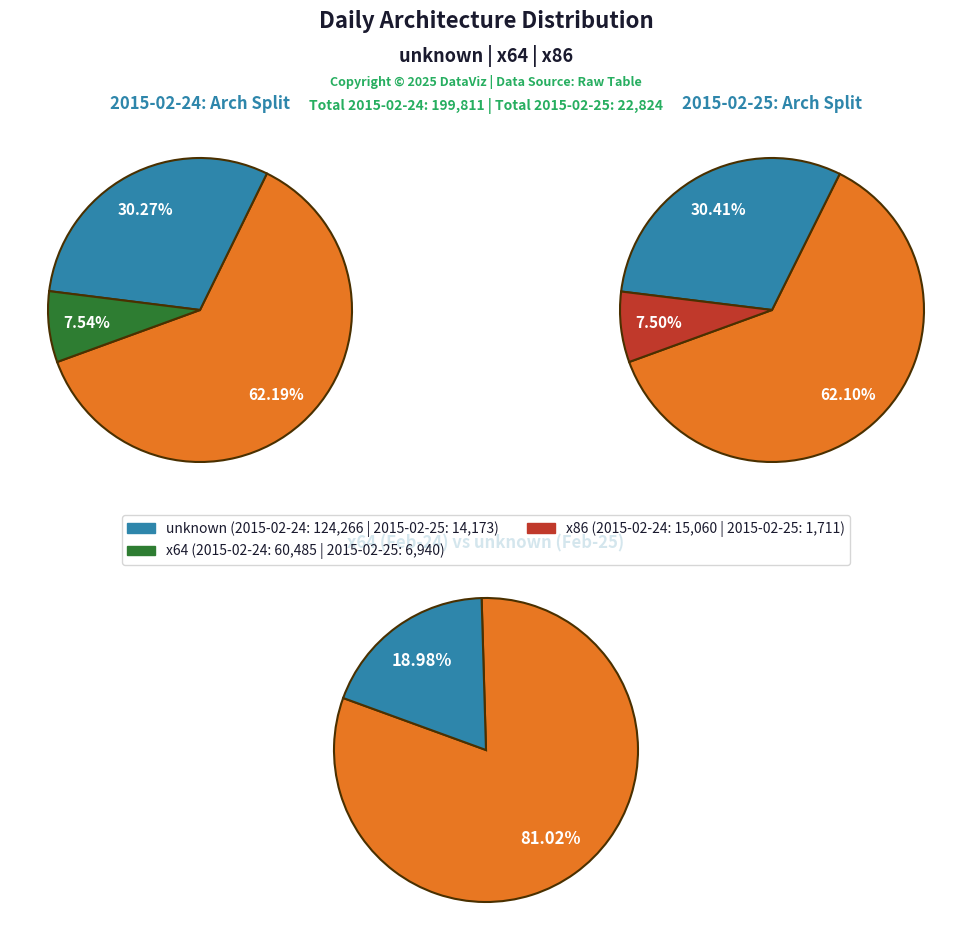

What is the majority slice?

2015-02-24